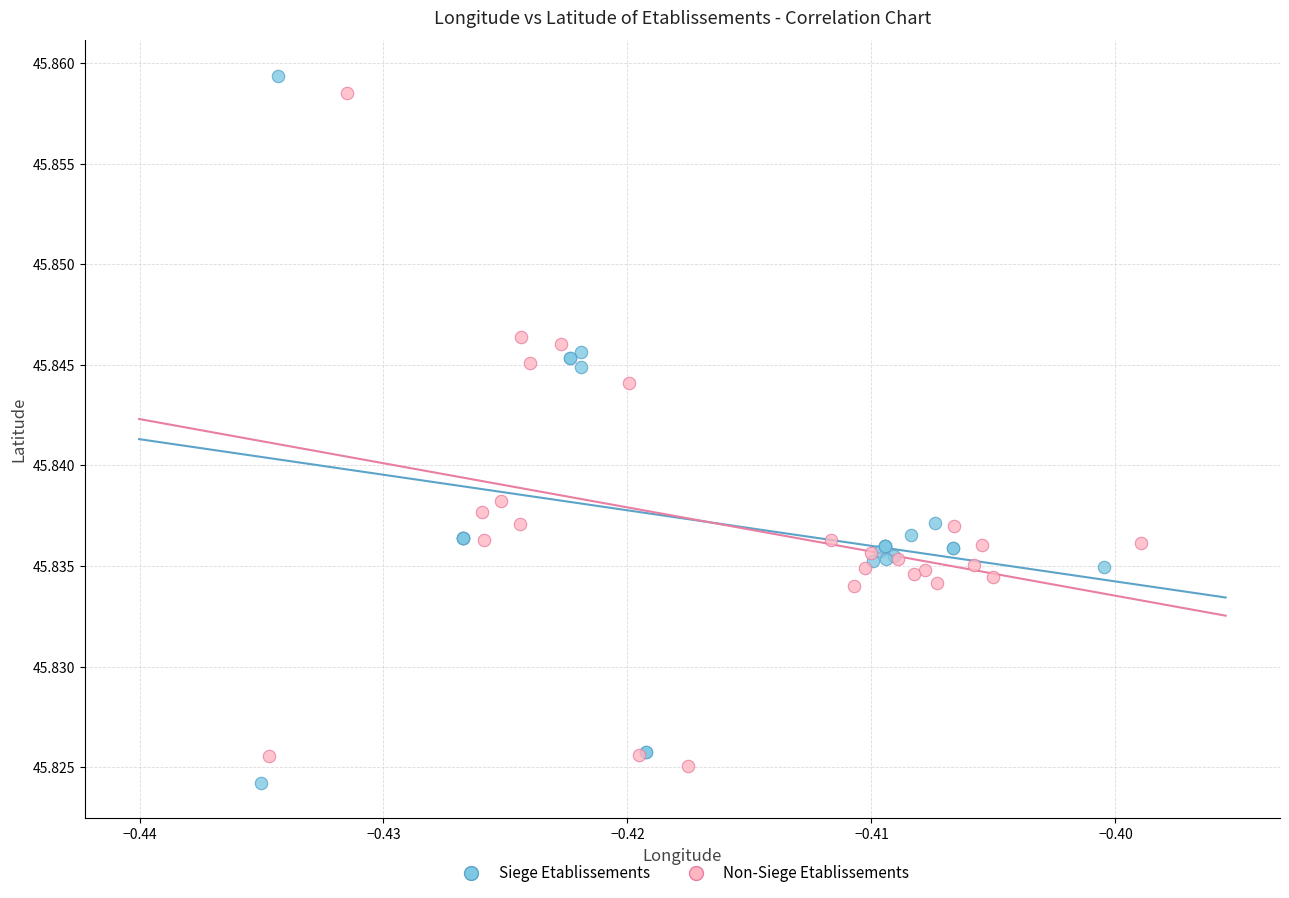

Which series contains the lowest Y value?

Siege Etablissements